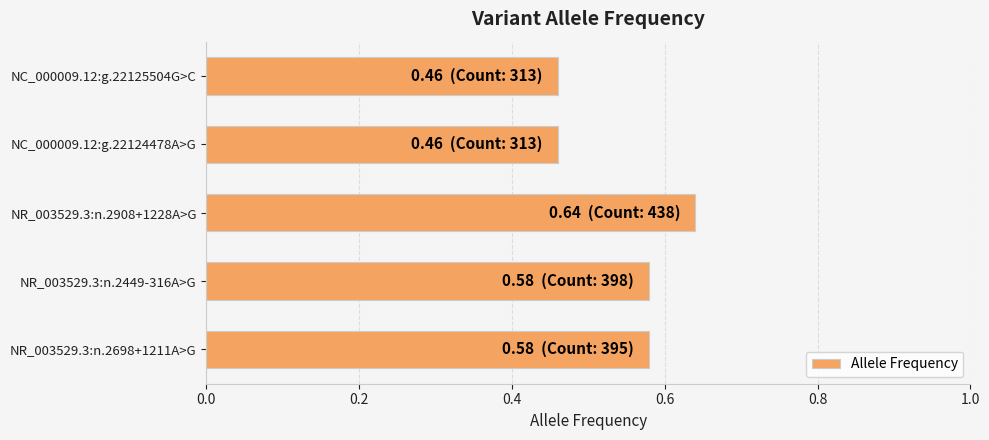

What is the sum of all values?

2.7